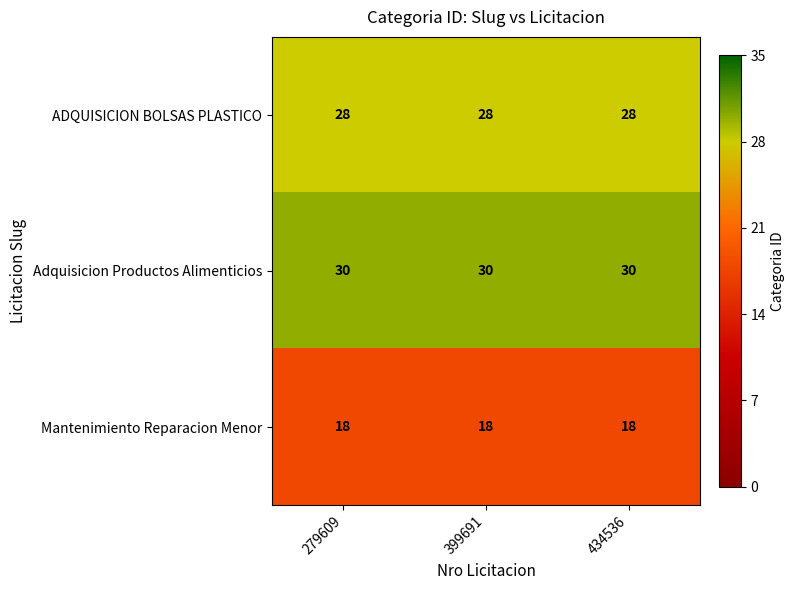

What is the average value of the ADQUISICION BOLSAS PLASTICO series?

28